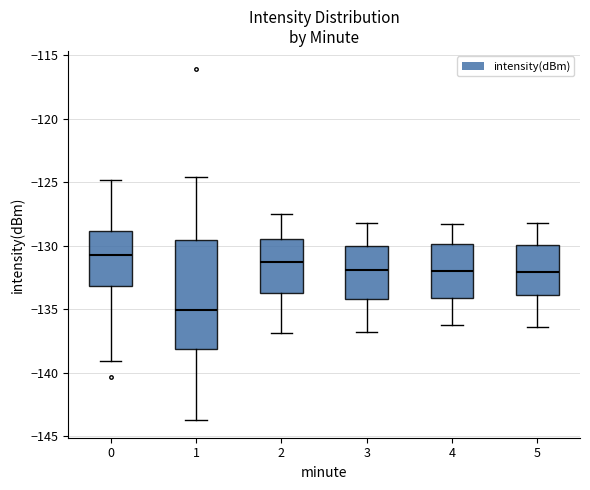

Which box has the highest median line?

0